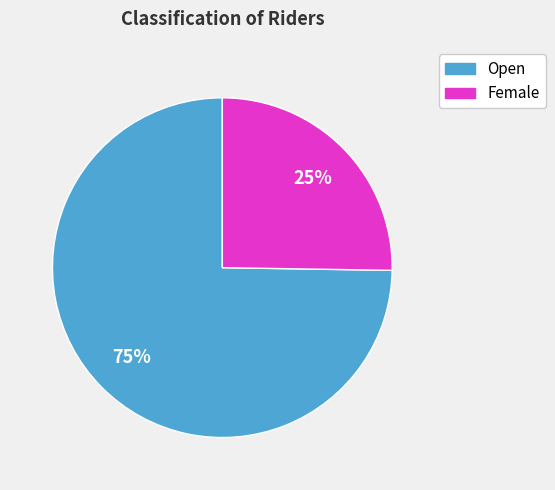

What is the ratio of the value at Open to the value at Female?

3.0